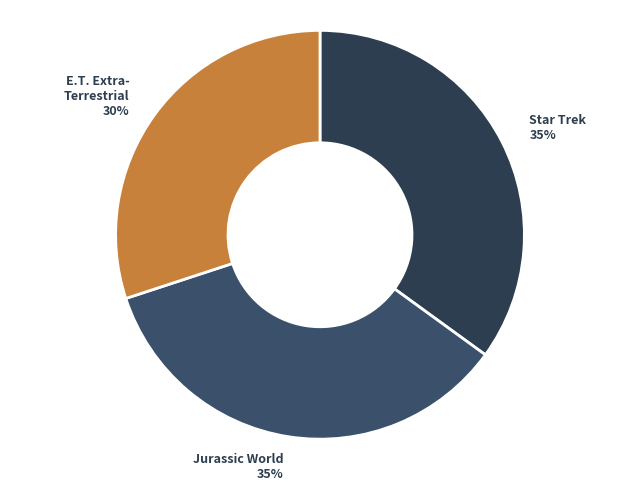

Is there a majority slice in this chart?

No